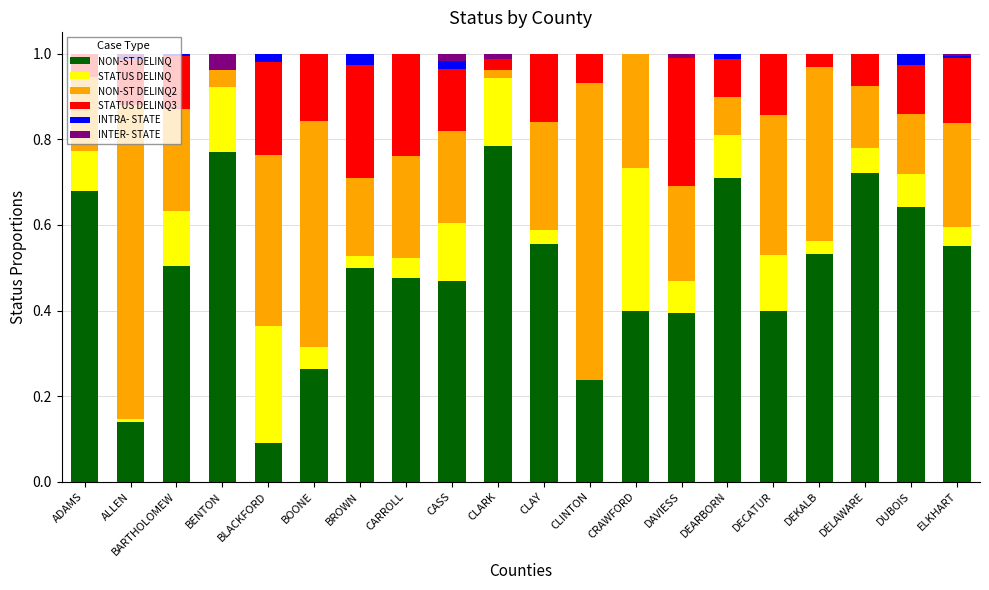

What is the total value across all series at ADAMS?

1.0